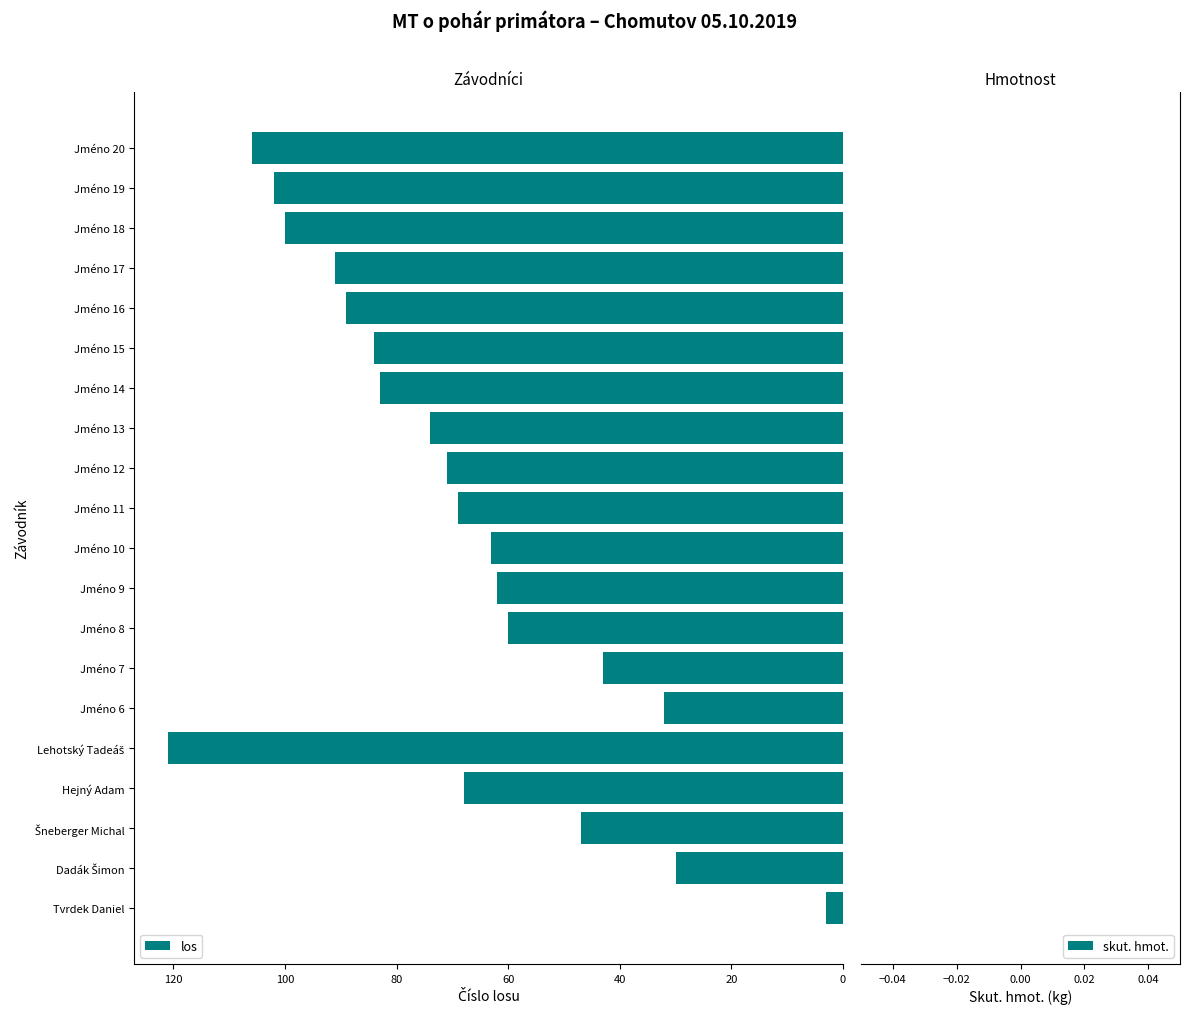

Reading bottom to top, extract all data points from this chart.

3	30	47	68	121	32	43	60	62	63	69	71	74	83	84	89	91	100	102	106